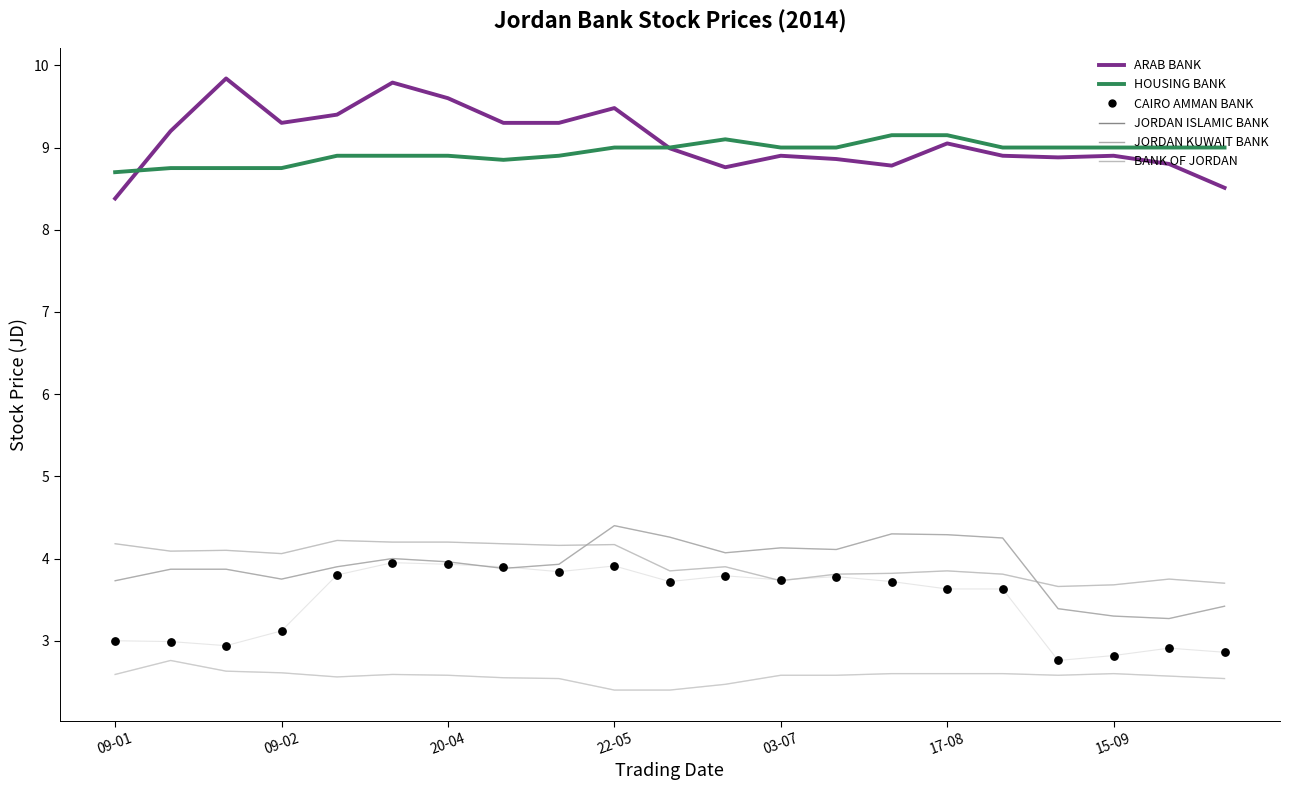

Which series reaches the minimum Y coordinate?

BANK OF JORDAN